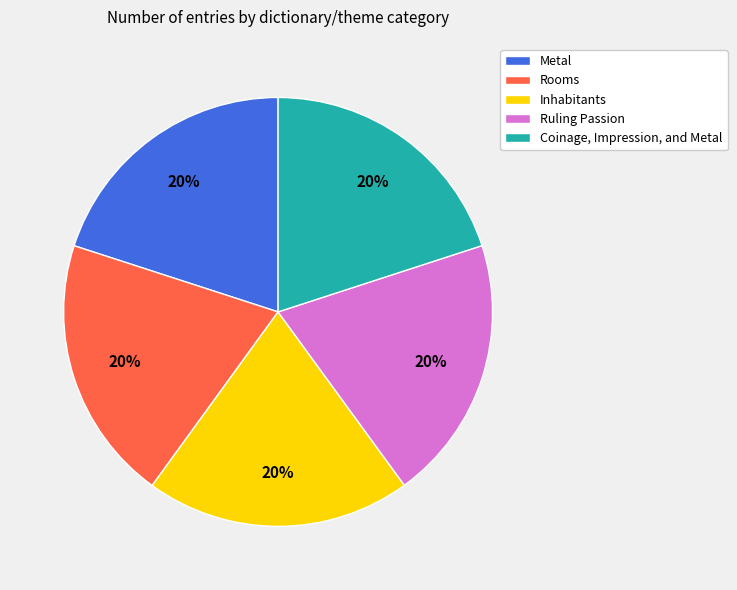

Is there any slice that represents more than half of the pie?

No